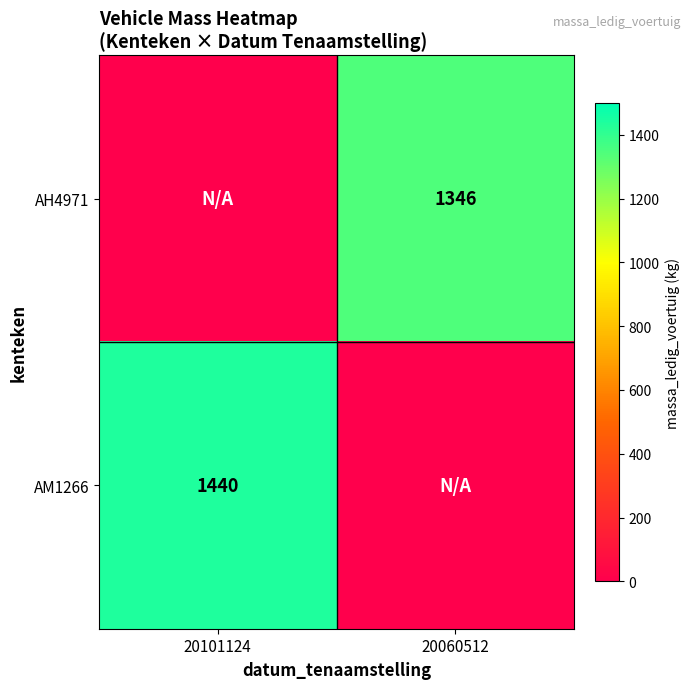

The value of AM1266 at 20101124 is 1440. True or false?

True